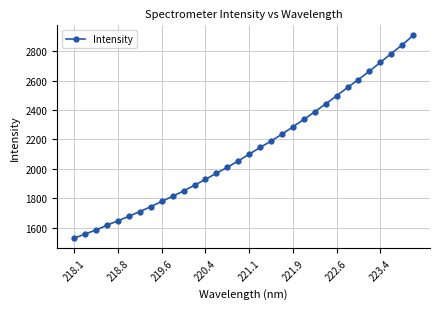

What is the value of the 29th point from the left?

2724.8